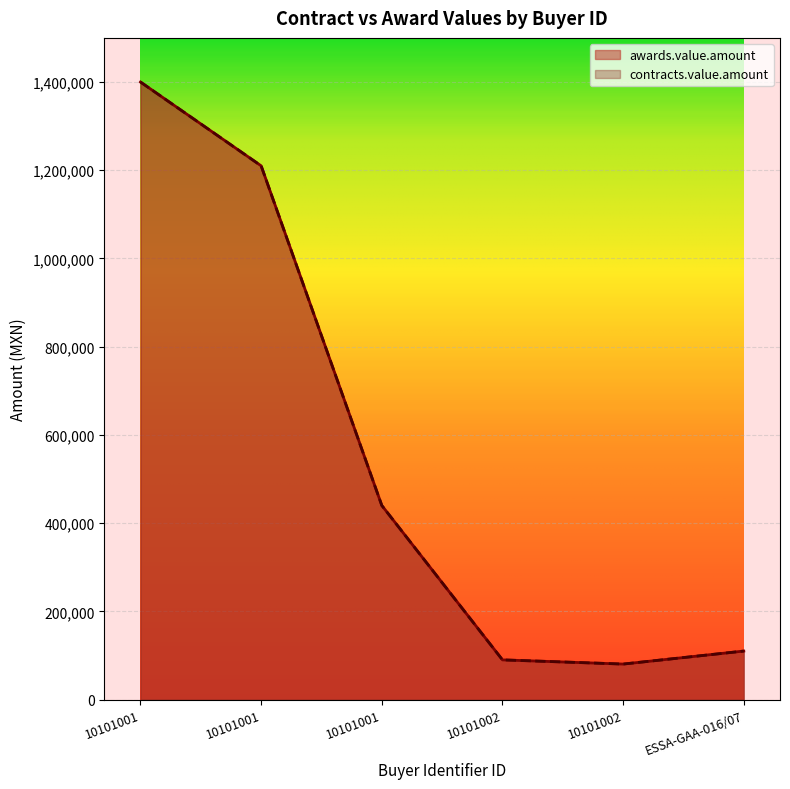

How many data points does each series have?

6